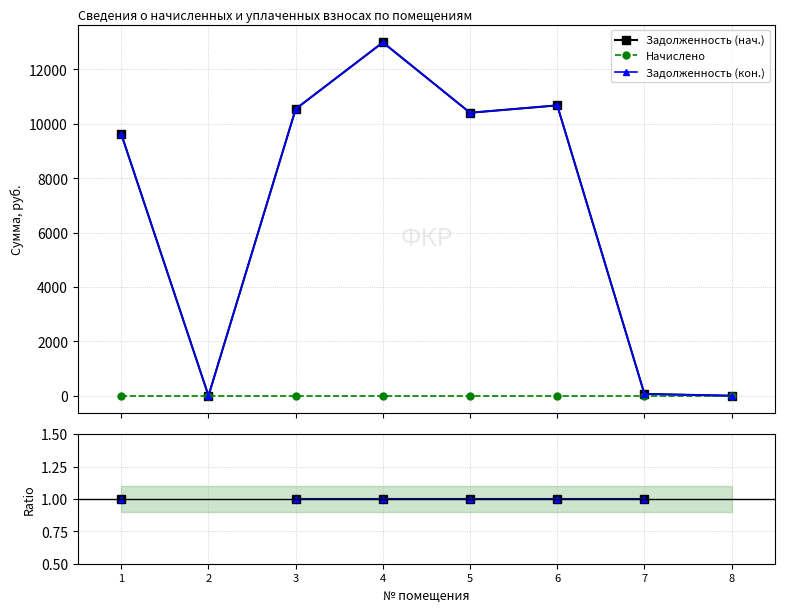

List the series in order of their peak value, highest first.

Задолженность (нач.), Задолженность (кон.), Начислено